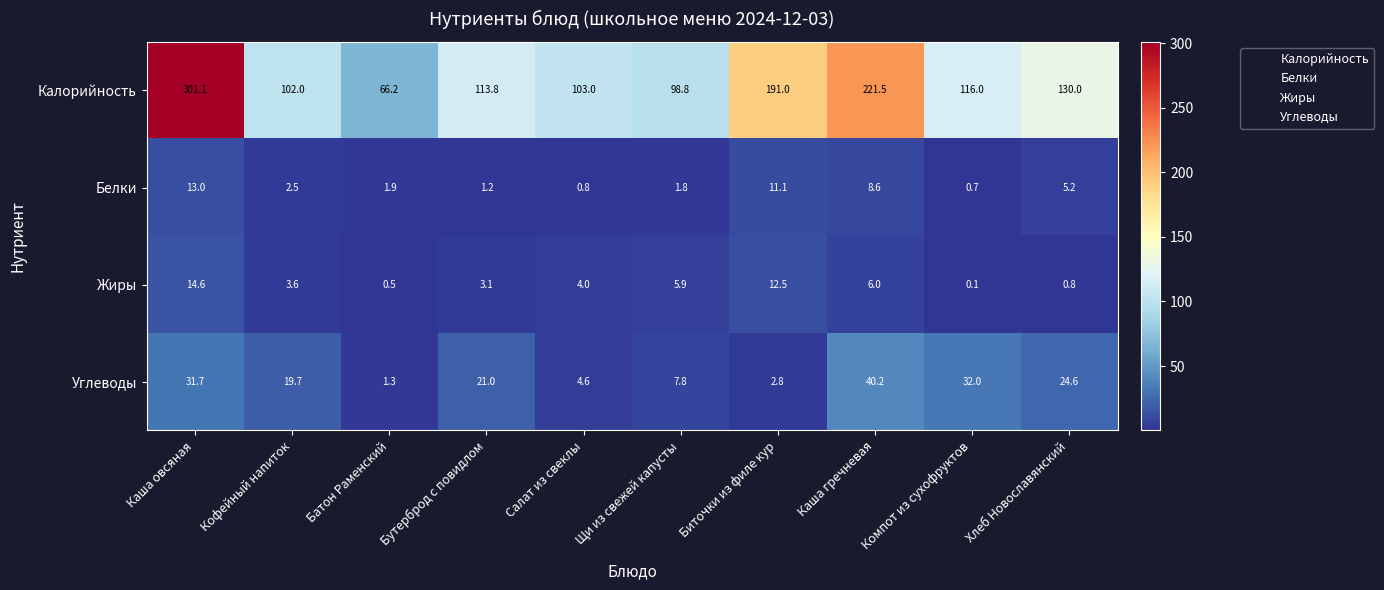

Is it true that Жиры equals 6.0 at Каша гречневая?

True